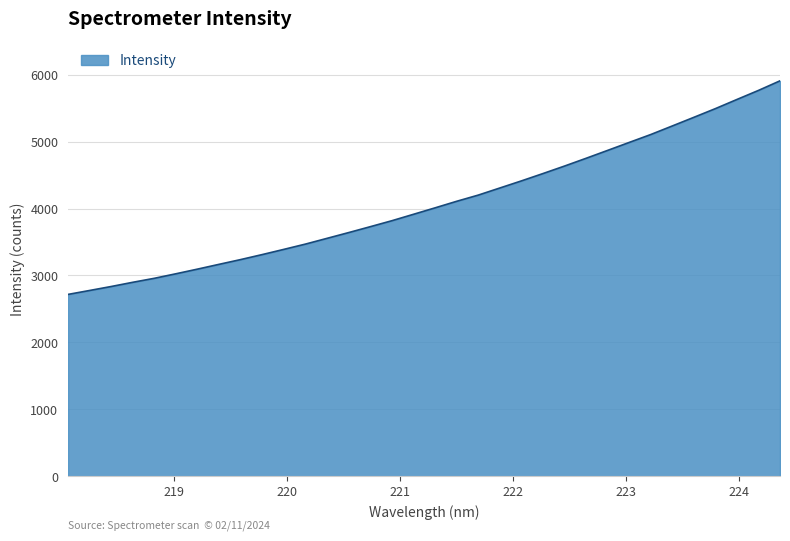

What is the smallest value displayed?

2717.2